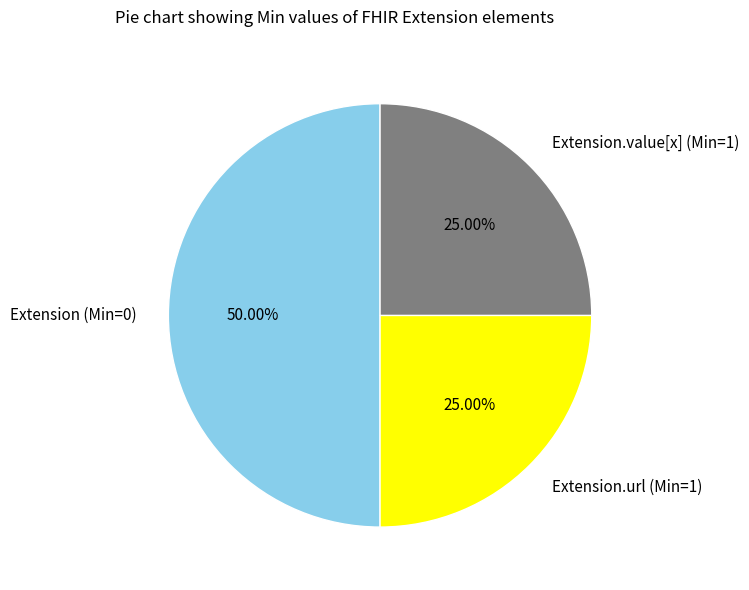

Is the sum of Extension.value[x] (Min=1) and Extension (Min=0) greater than half?

Yes